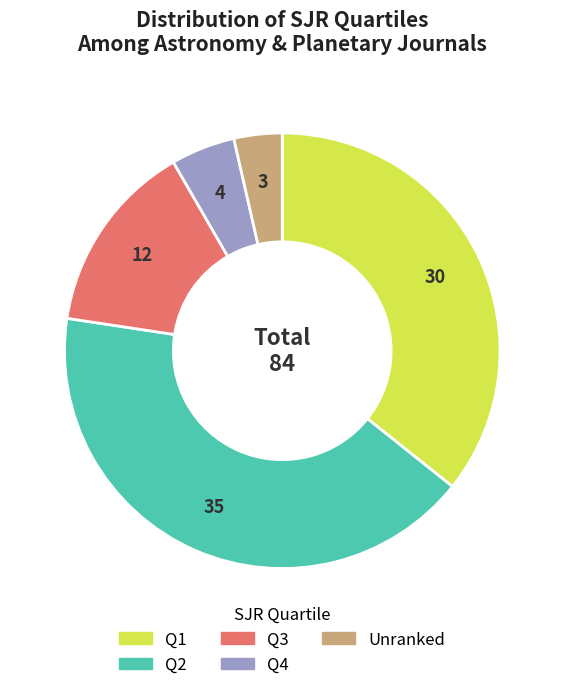

Is there any slice that represents more than half of the pie?

No